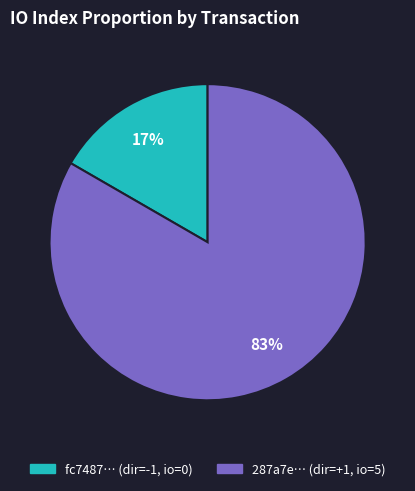

To the nearest percent, what is the average slice percentage?

50%